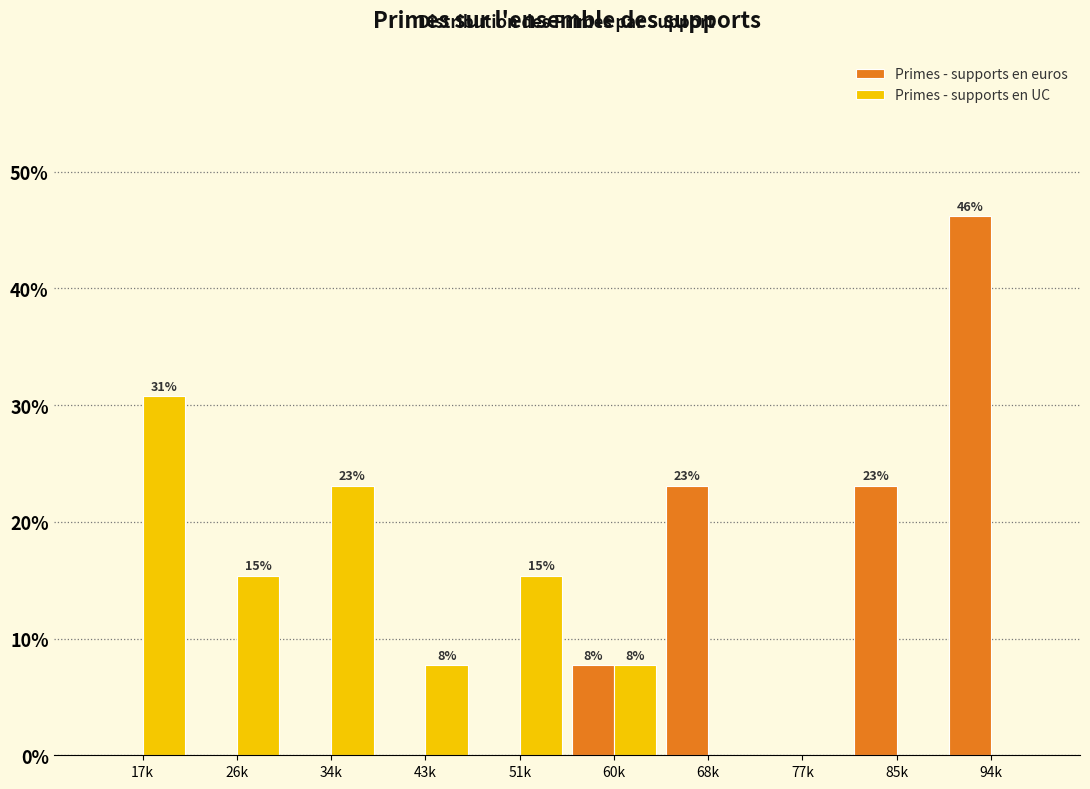

What are all the series names shown in the legend?

Primes - supports en euros, Primes - supports en UC